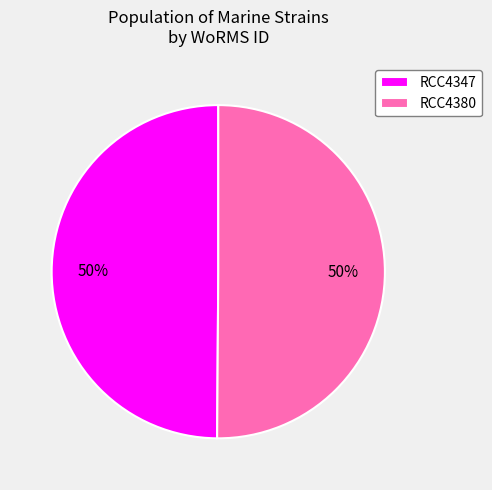

What percentage is the RCC4347 slice, to the nearest percent?

50%